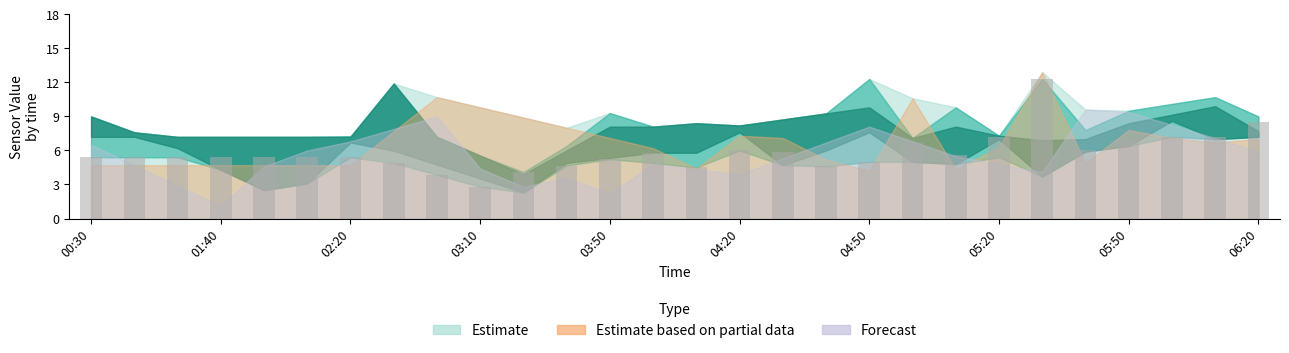

What is the difference between the second highest and minimum values?

5.7